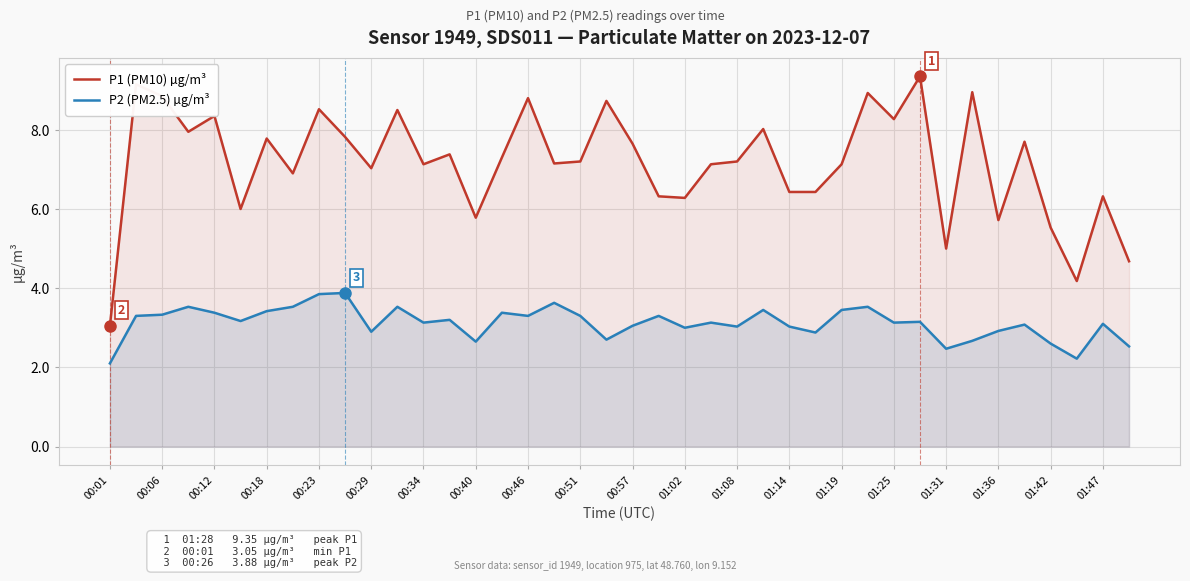

Is it true that P2 (PM2.5) µg/m³ equals 5.0 at 01:25?

False